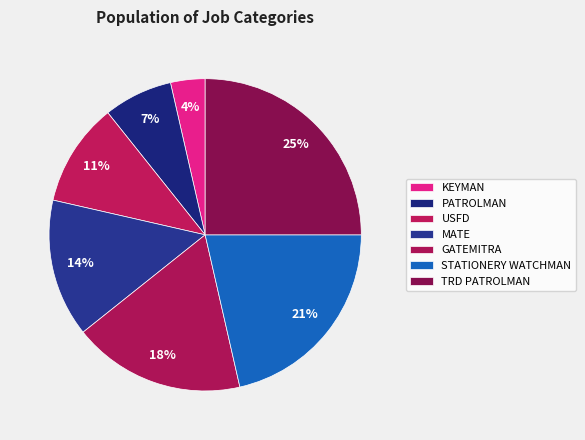

Approximately how many times larger is the value at TRD PATROLMAN compared to PATROLMAN?

3.5